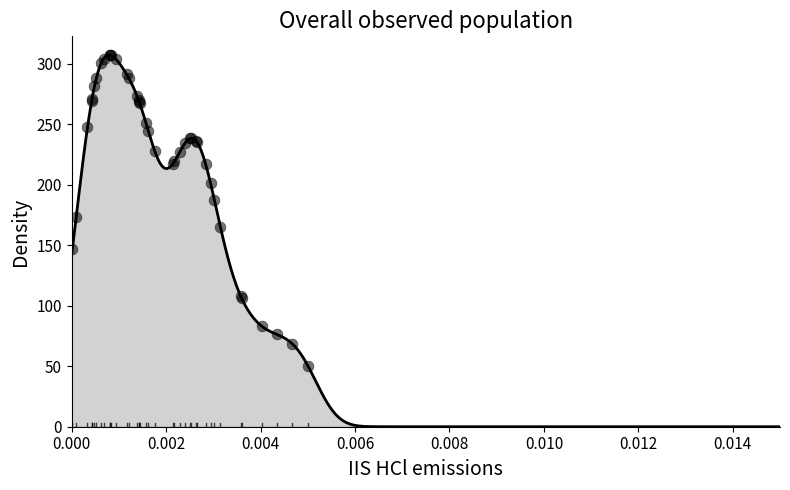

What Y value in the scatter plot is closest to 178?

173.8